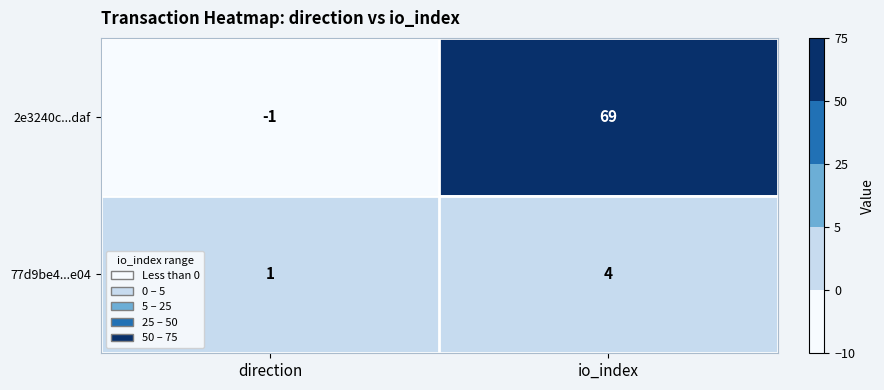

What is the sum of the 77d9be4...e04 values at direction and io_index?

5